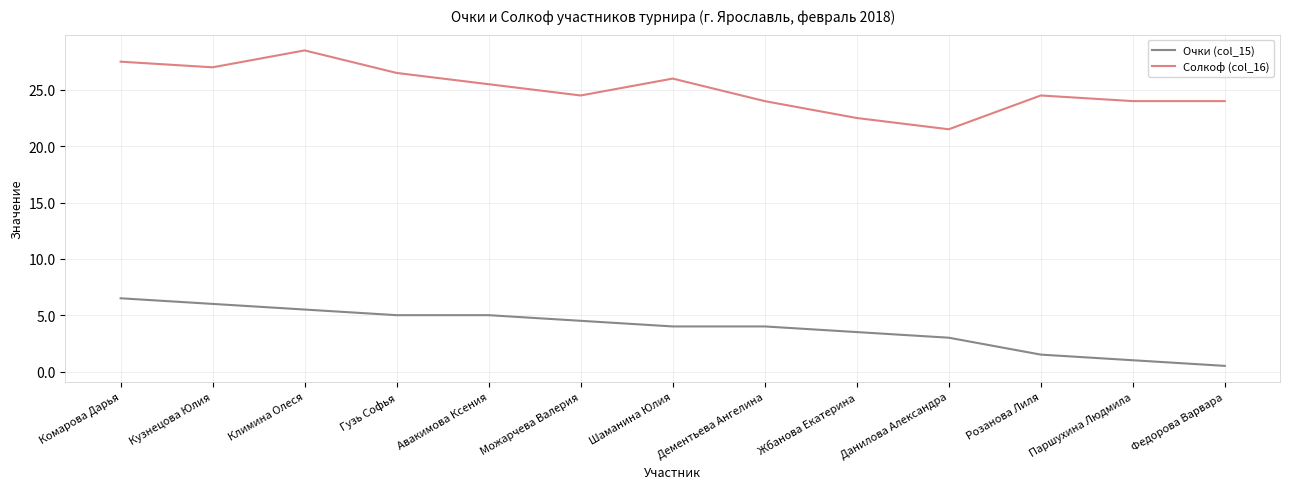

The Солкоф (col_16) series shows 38.9 at Шаманина Юлия. True or false?

False